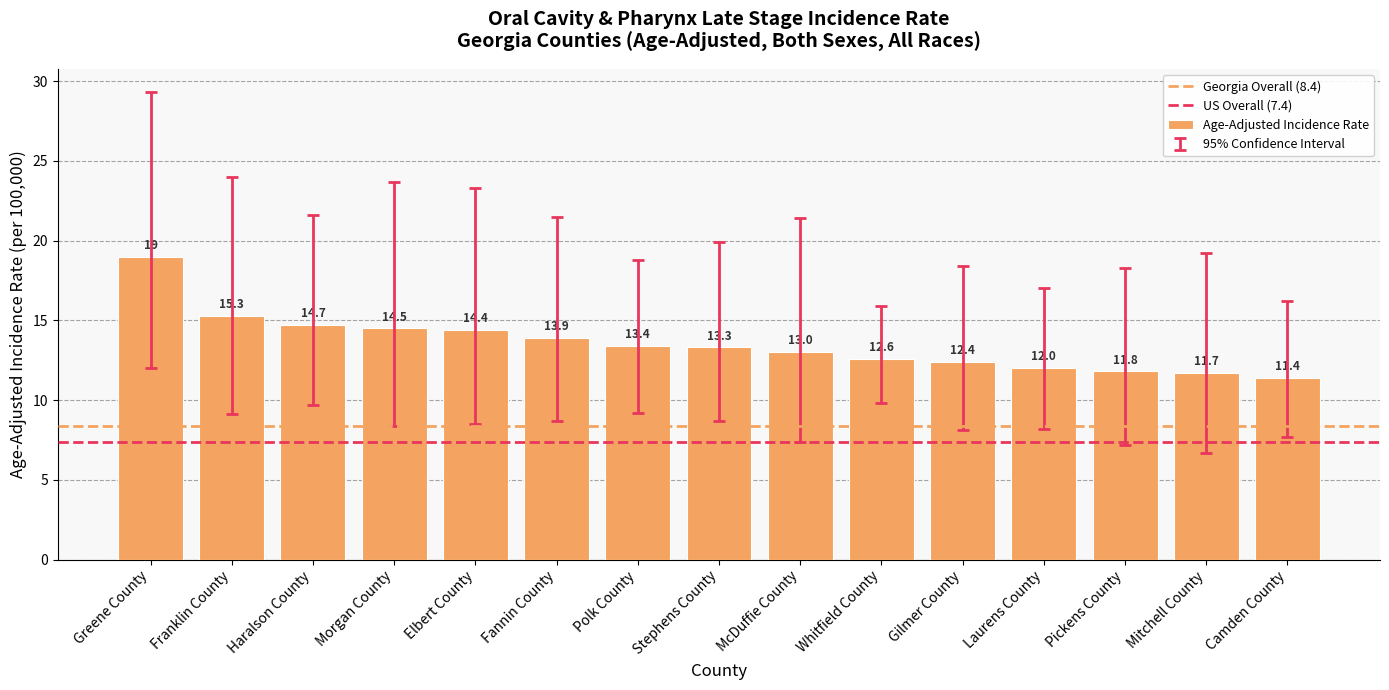

What is the sum of all values?

203.4